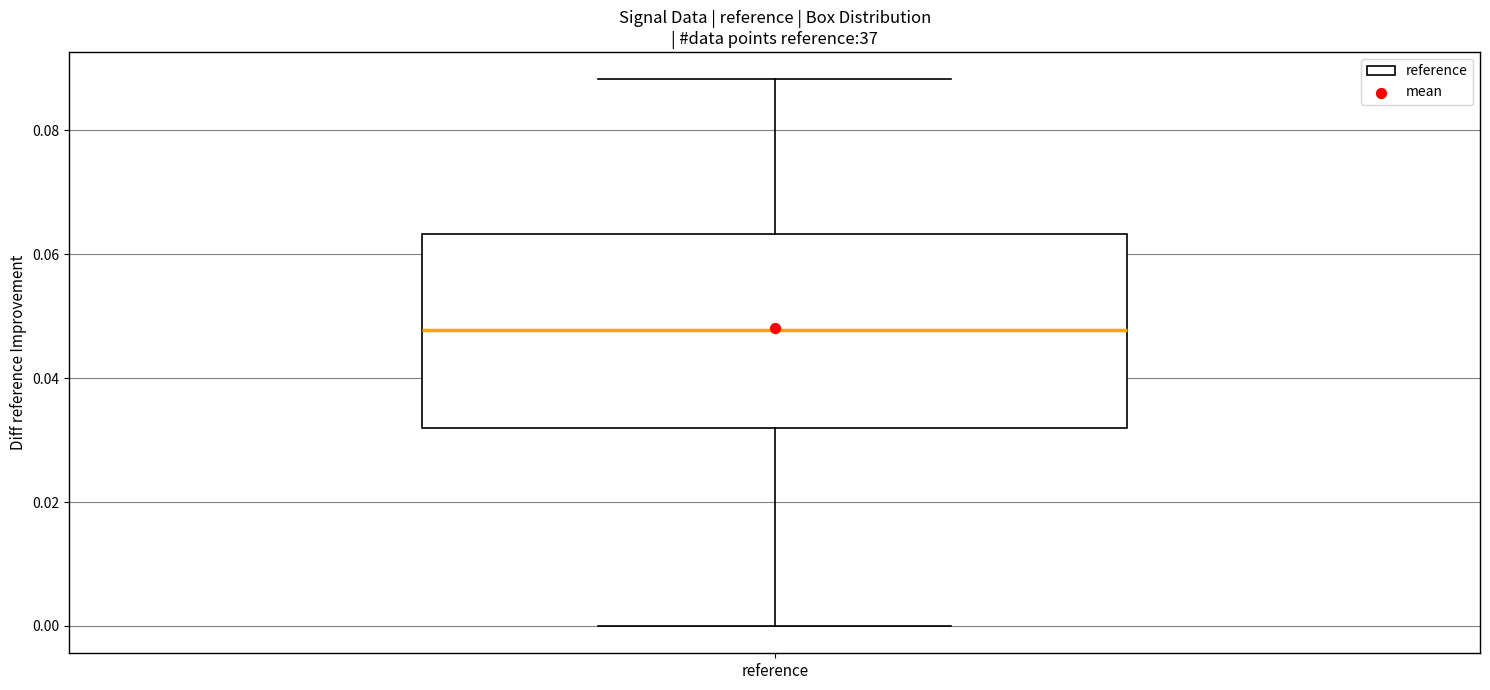

Read this box plot against the y-axis: the position of the median line, the range covered by the box, and the ends of both whiskers. The values are not printed on the chart, so give them approximately, as read against the axis.

median 0.048, box 0.032 to 0.064, whiskers 0.000 to 0.088